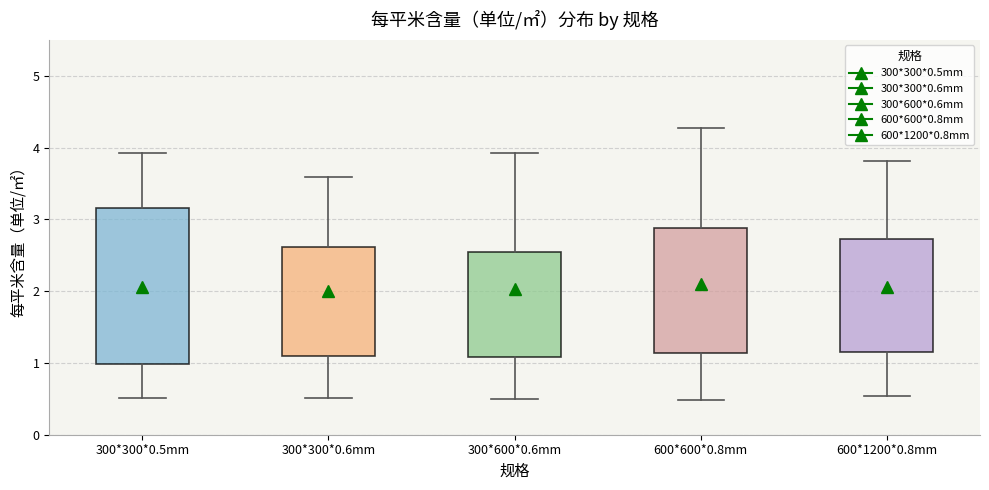

Where is the upper edge of the box for 300*300*0.5mm on the y-axis? The values are not printed on the chart, so give them approximately, as read against the axis.

3.2